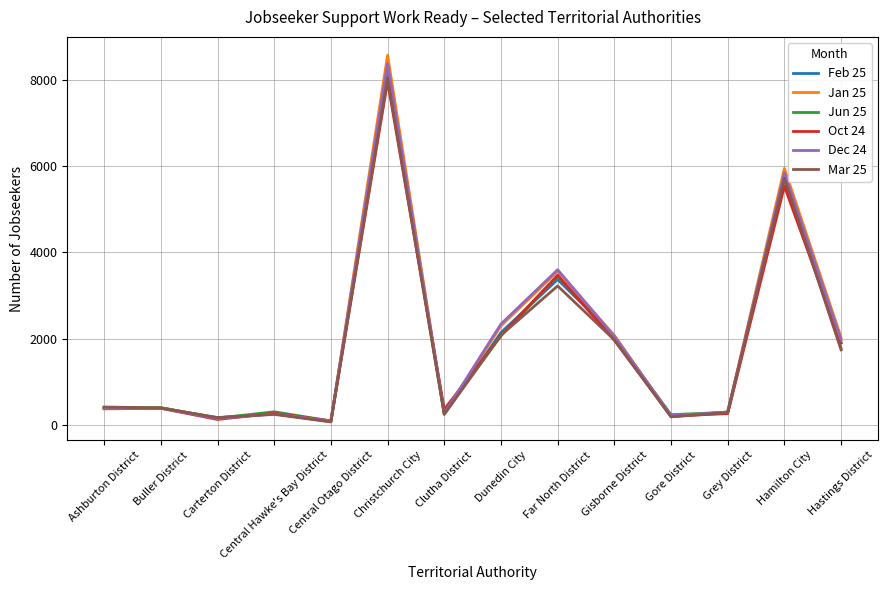

How many lines are shown in the chart?

6